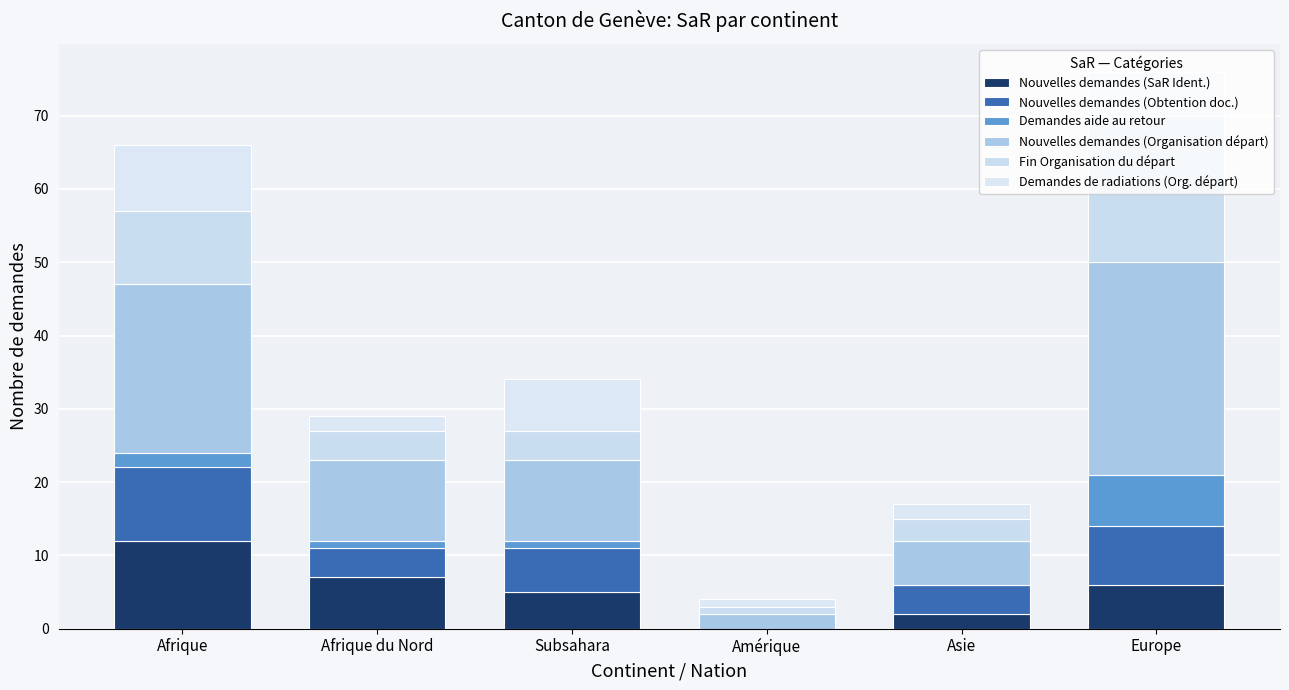

The Demandes aide au retour series shows 1 at Afrique du Nord. True or false?

True